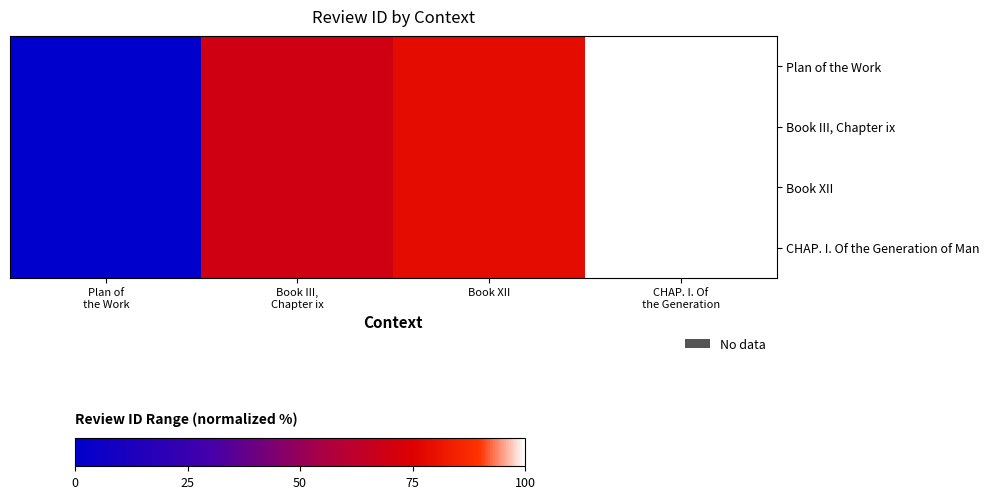

Reading left to right, what are all the values shown in this chart?

Plan of the Work: Plan of
the Work=0.0	Book III,
Chapter ix=69.7	Book XII=78.3	CHAP. I. Of
the Generation=100.0
Book III, Chapter ix: Plan of
the Work=0.0	Book III,
Chapter ix=69.7	Book XII=78.3	CHAP. I. Of
the Generation=100.0
Book XII: Plan of
the Work=0.0	Book III,
Chapter ix=69.7	Book XII=78.3	CHAP. I. Of
the Generation=100.0
CHAP. I. Of the Generation of Man: Plan of
the Work=0.0	Book III,
Chapter ix=69.7	Book XII=78.3	CHAP. I. Of
the Generation=100.0